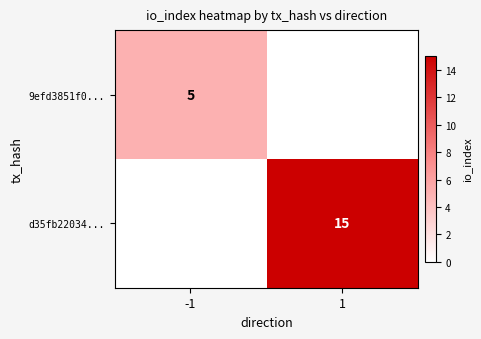

Count the d35fb22034... values in the range 0 to 15.

2